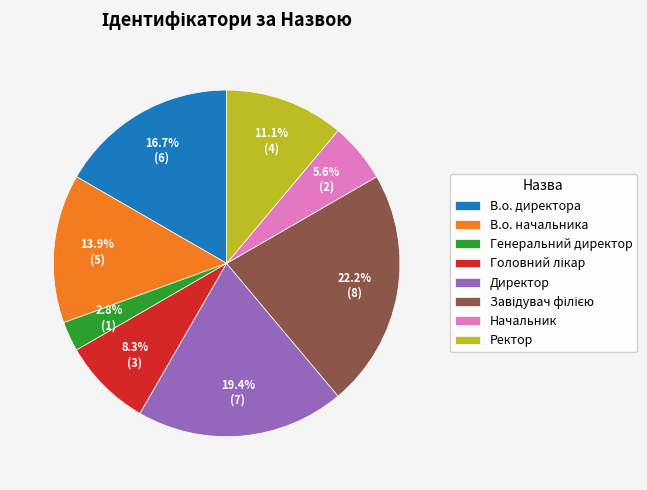

What is the smallest slice in the pie chart?

Генеральний директор